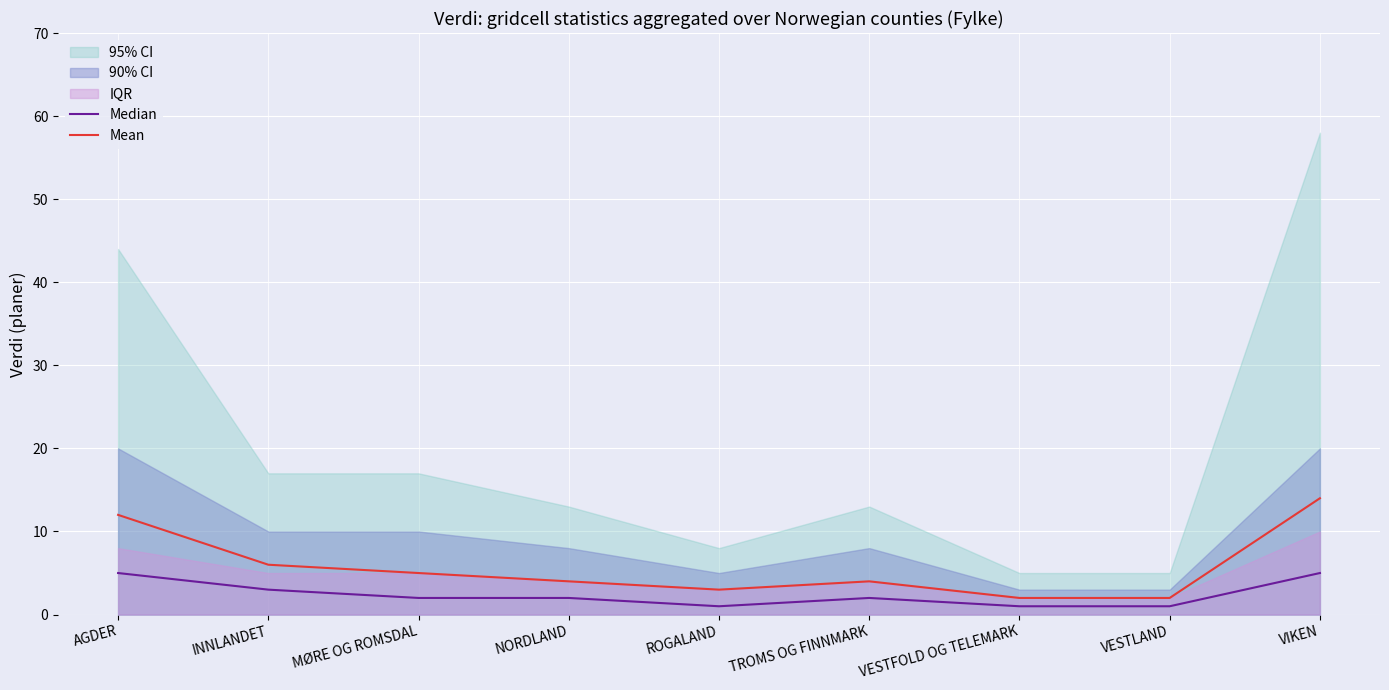

True or false: Mean has a value of 6 at INNLANDET.

True